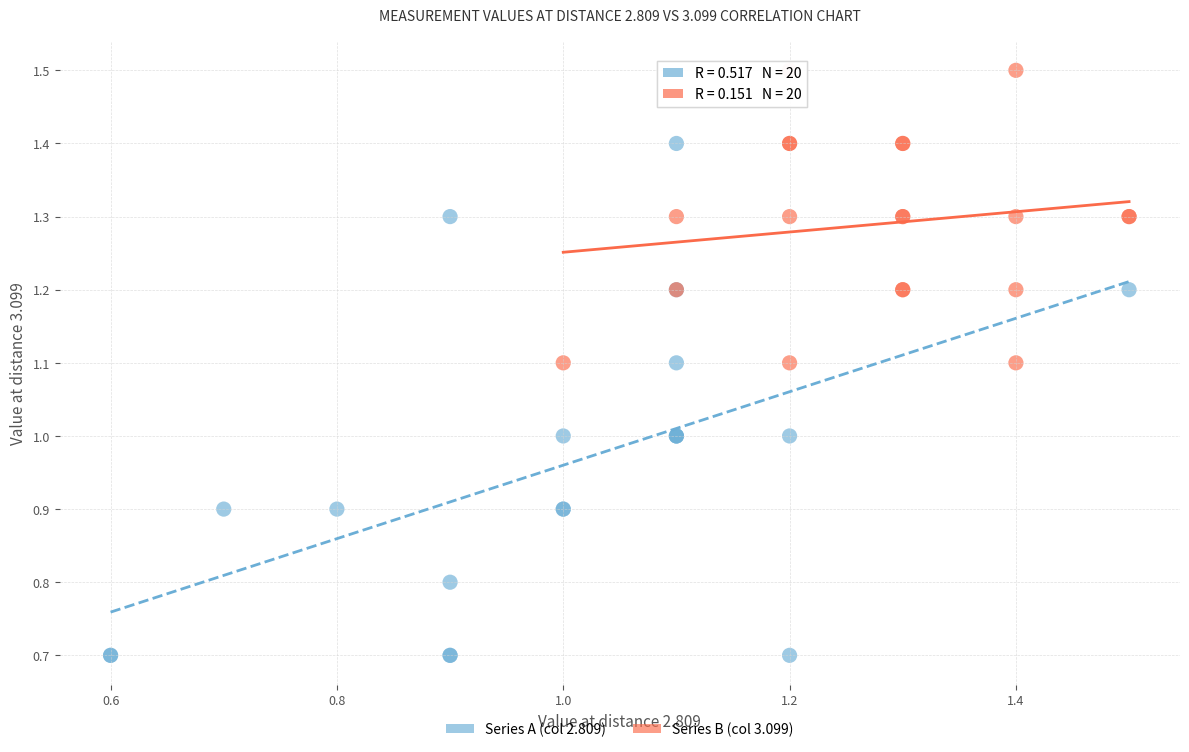

Which series reaches the minimum Y coordinate?

Series A (col 2.809)